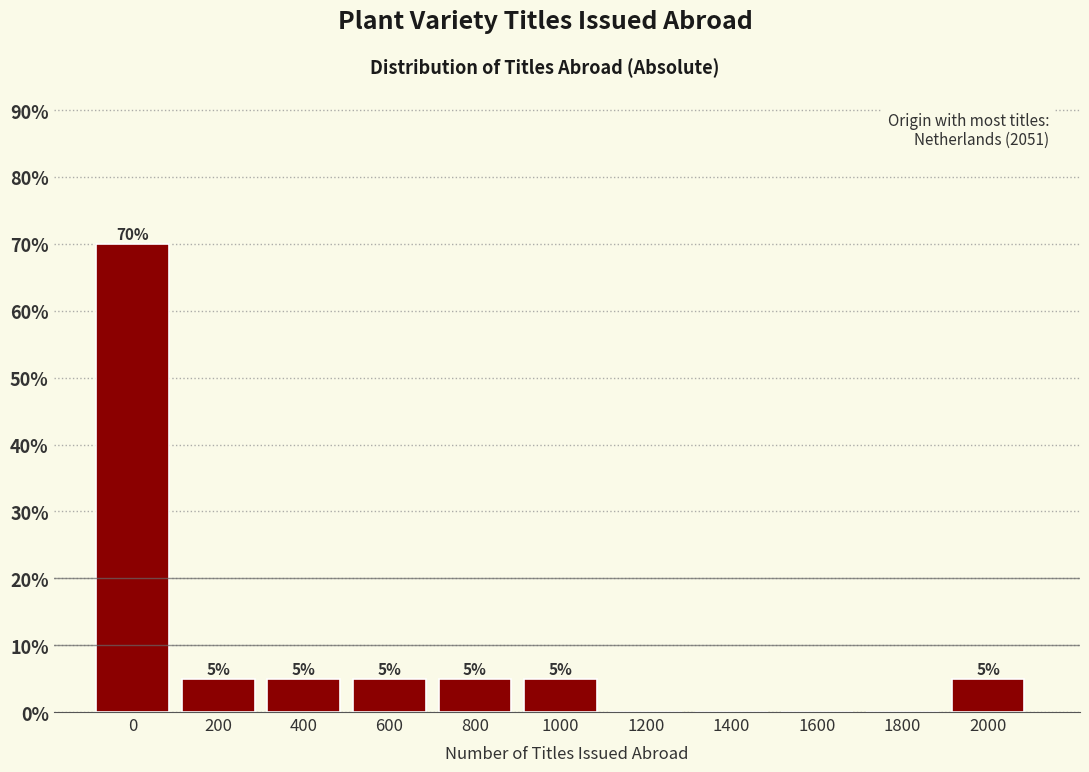

Reading left to right, list all the values displayed in this chart.

0=70	200=5	400=5	600=5	800=5	1000=5	1200=0	1400=0	1600=0	1800=0	2000=5